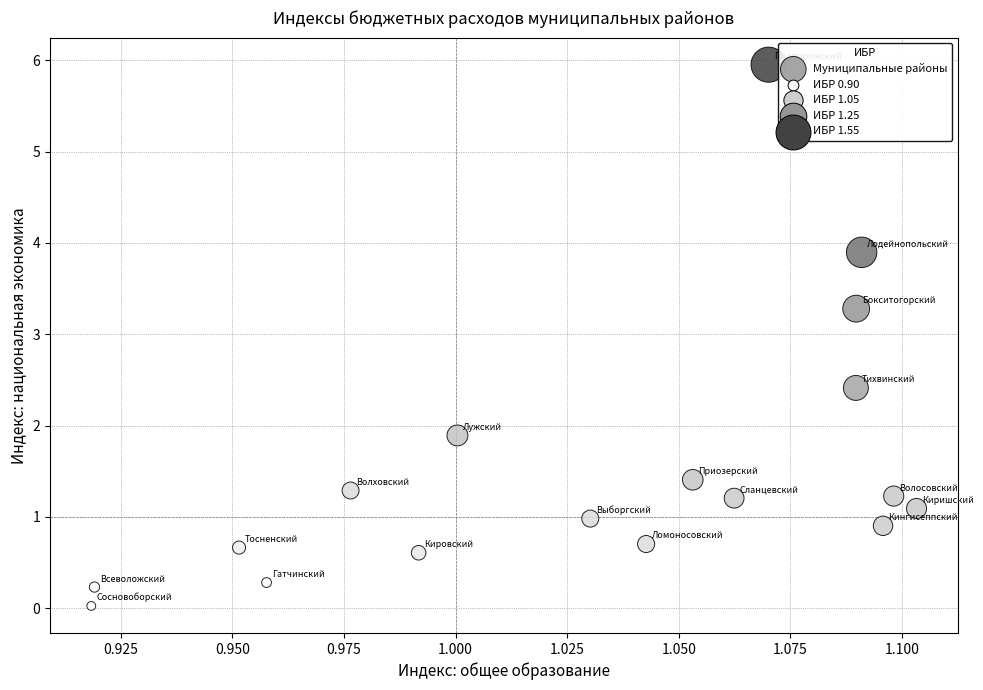

What Y value in the scatter plot is closest to 2?

1.9